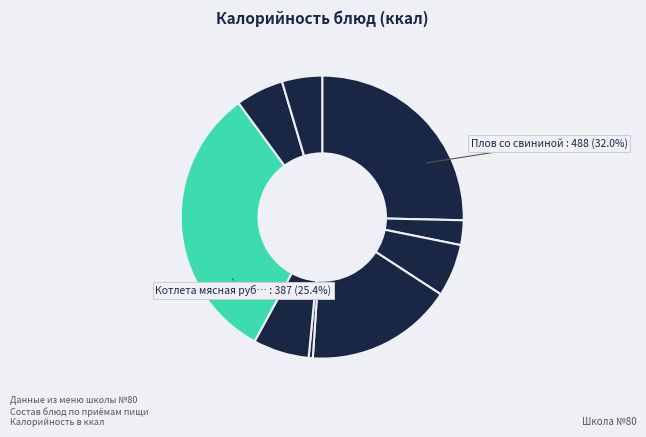

To the nearest percent, what portion does Хлеб ржаной represent?

5%